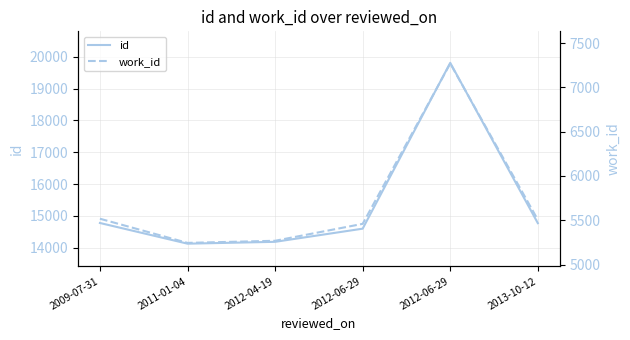

How many distinct data groups are displayed?

2